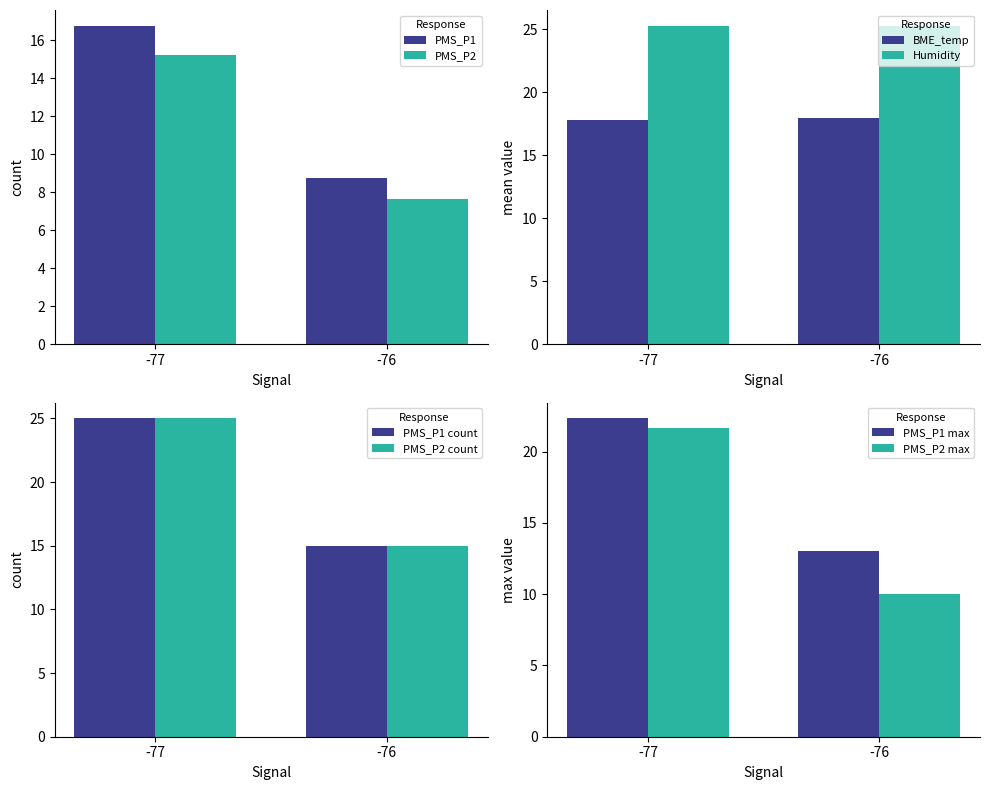

At which label is PMS_P2 closest to 15?

-76